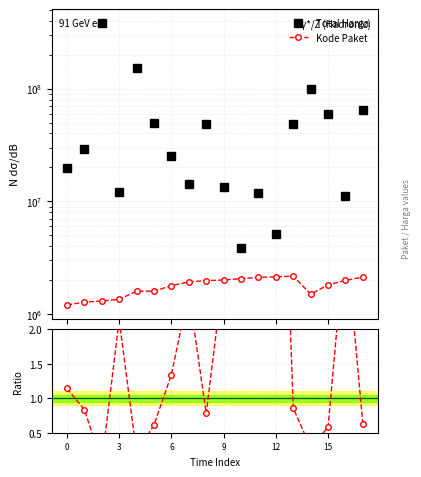

What is the label of the 12th point from the left?

11